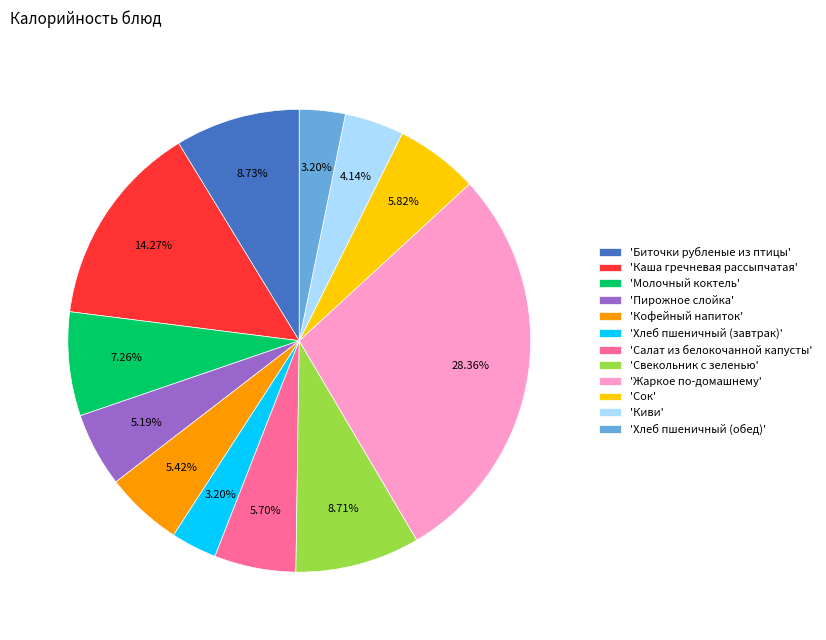

Does 'Жаркое по-домашнему' represent more than half of the total?

No